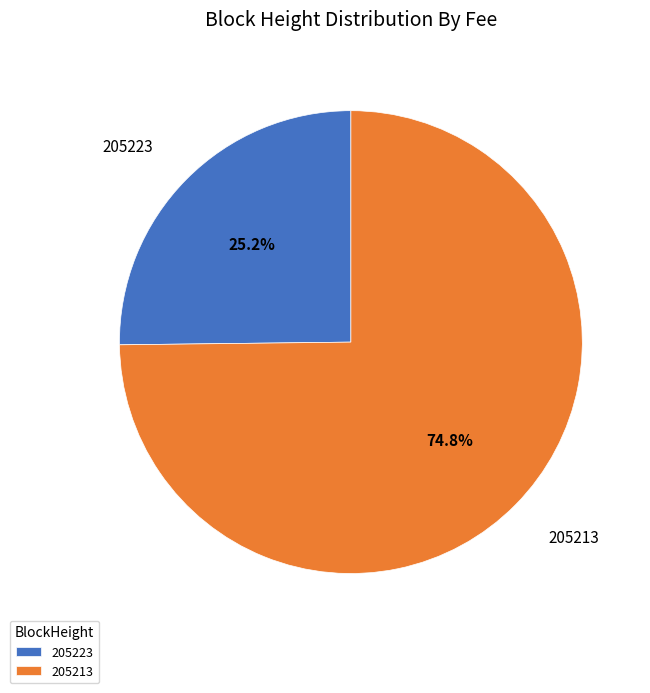

Does any single category account for the majority?

Yes